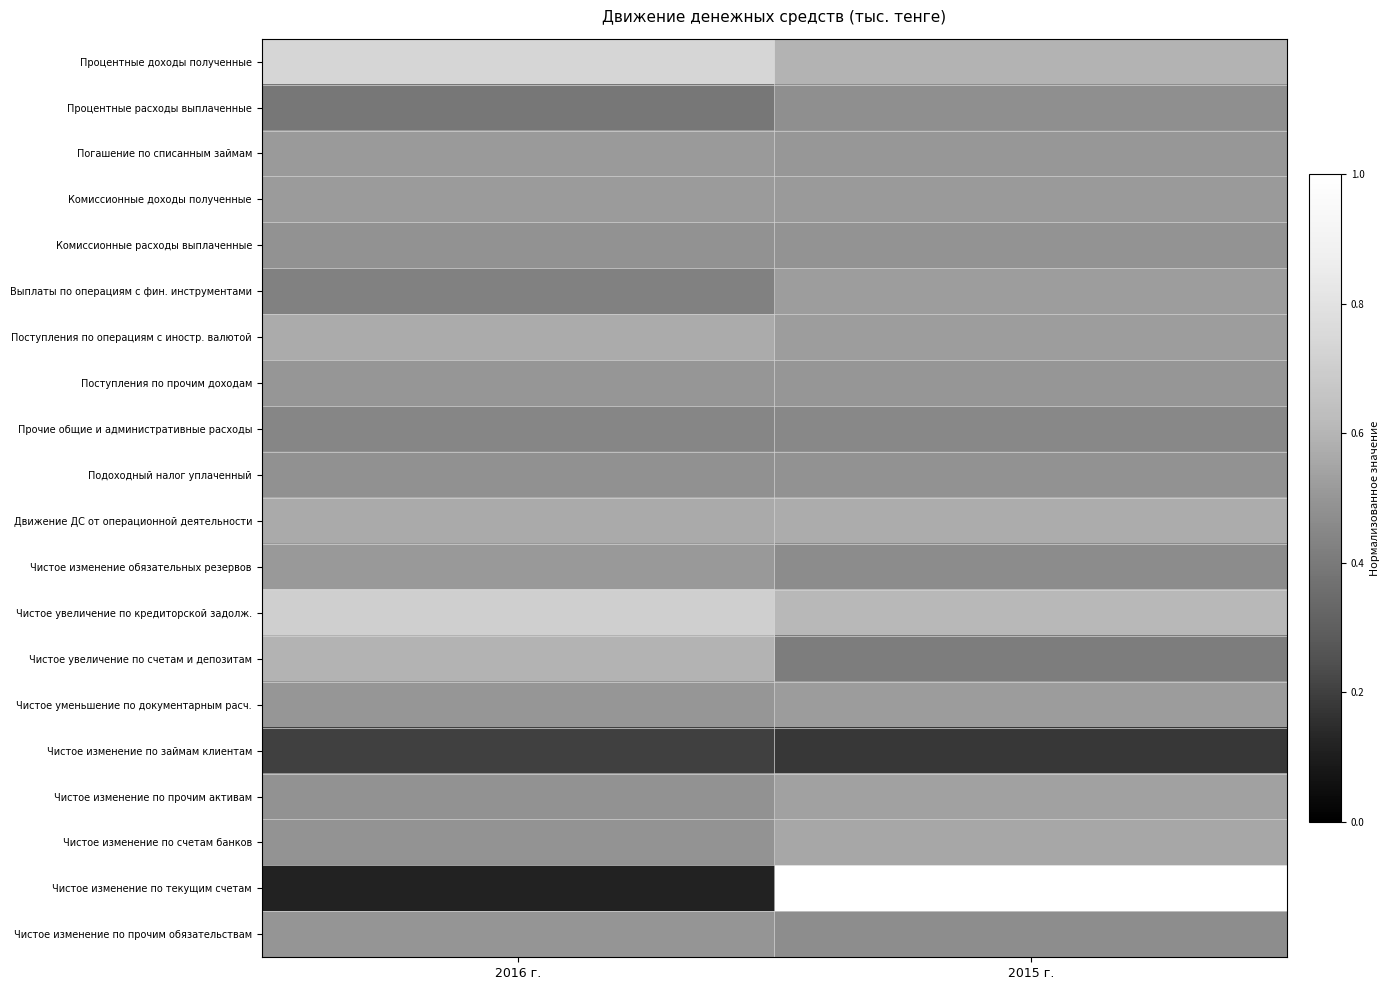

What is the greatest value displayed?

1.0